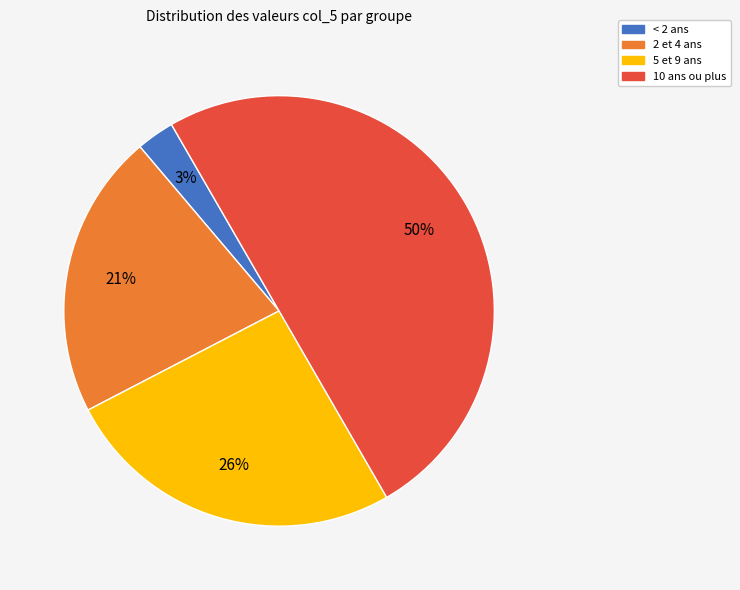

To the nearest percent, what is the difference between the largest and smallest slice percentages?

47%